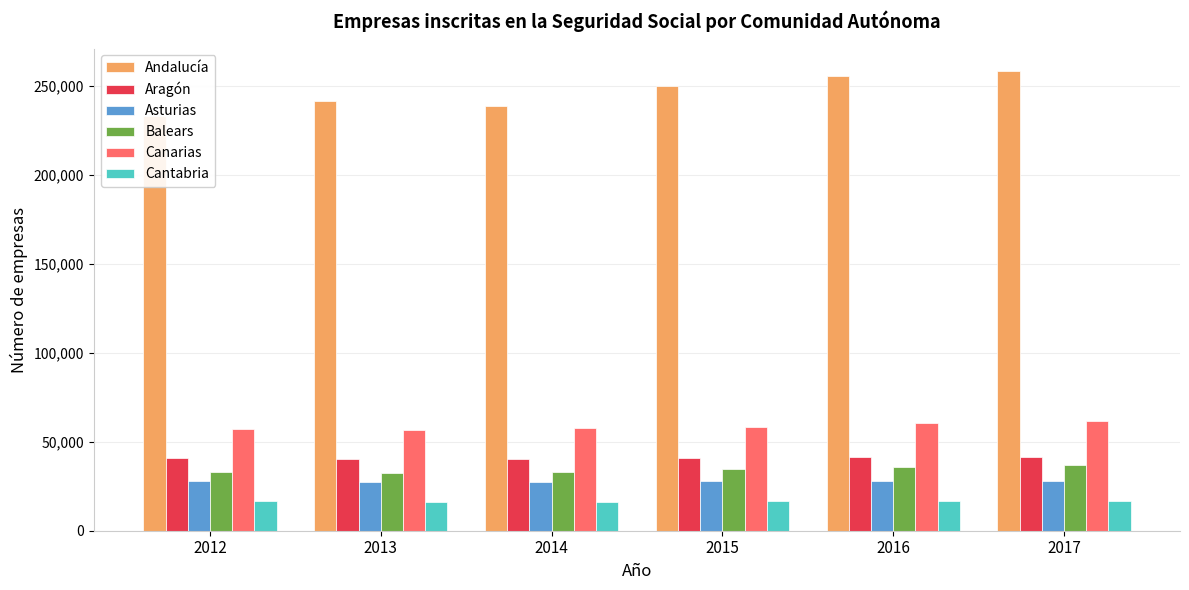

How many values in the Asturias series exceed 27916?

2